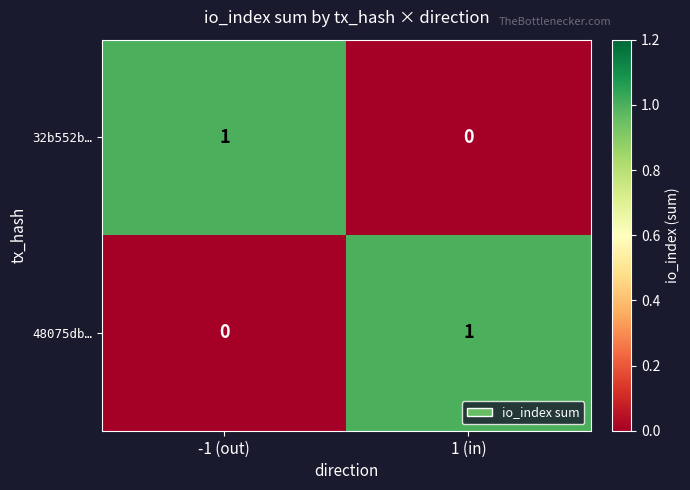

Rank the series at 1 (in) from highest to lowest value.

48075db…, 32b552b…